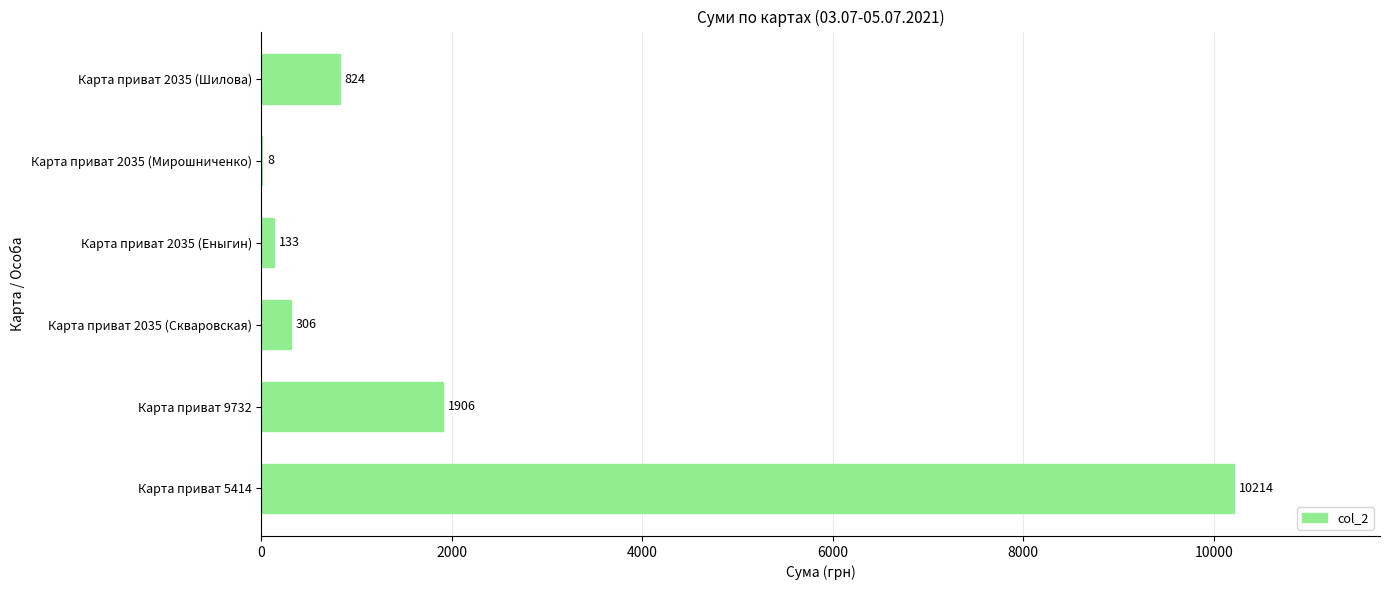

Which label corresponds to the largest value in the chart?

Карта приват 5414